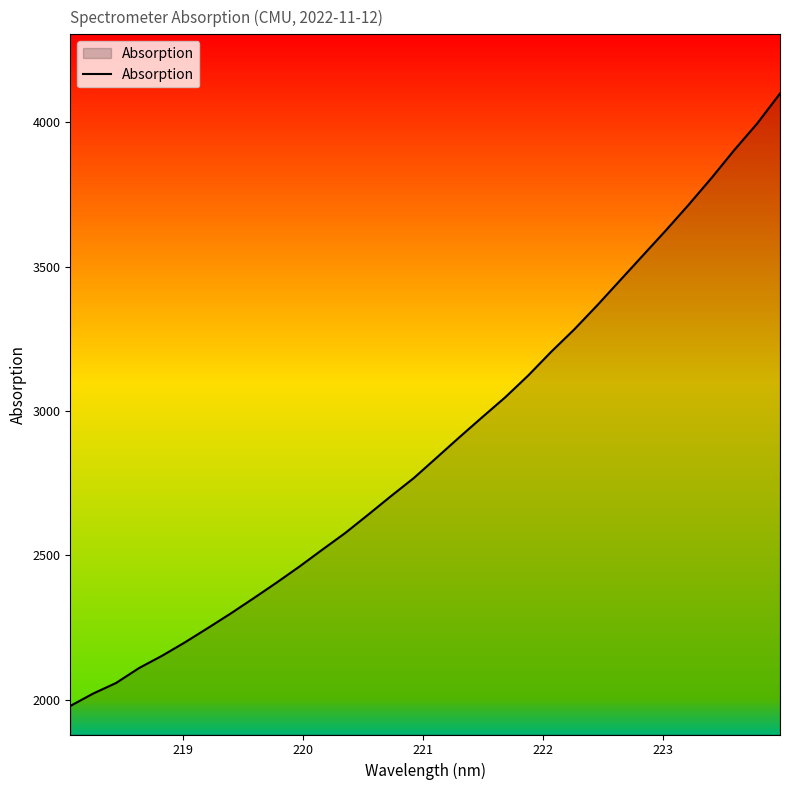

What is the average value?

2886.8